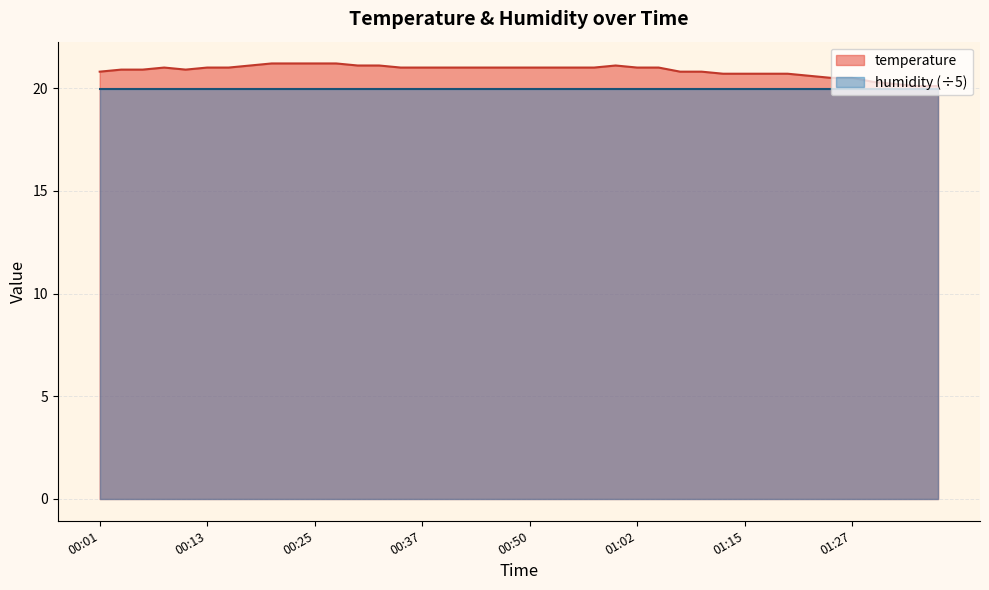

True or false: the data has more than 2 interior local peaks.

False